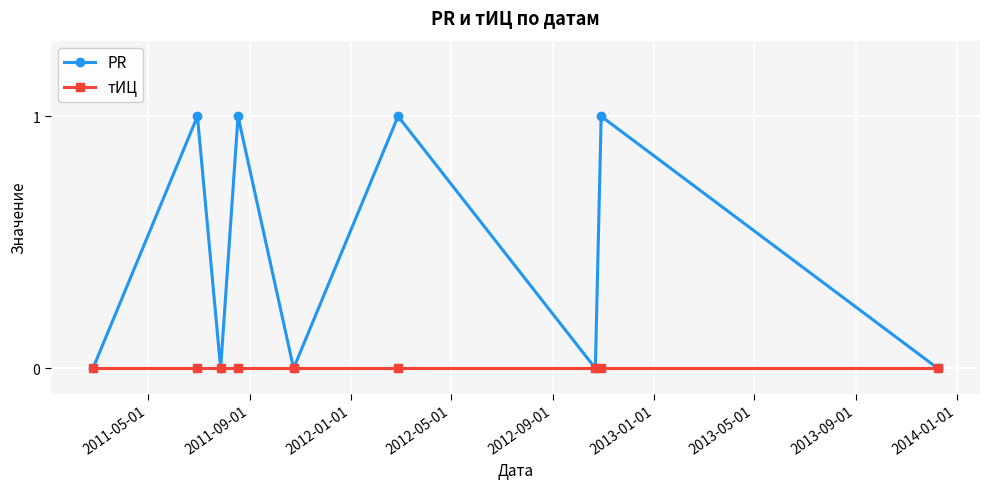

Rank the series by their average value, from lowest to highest.

тИЦ, PR